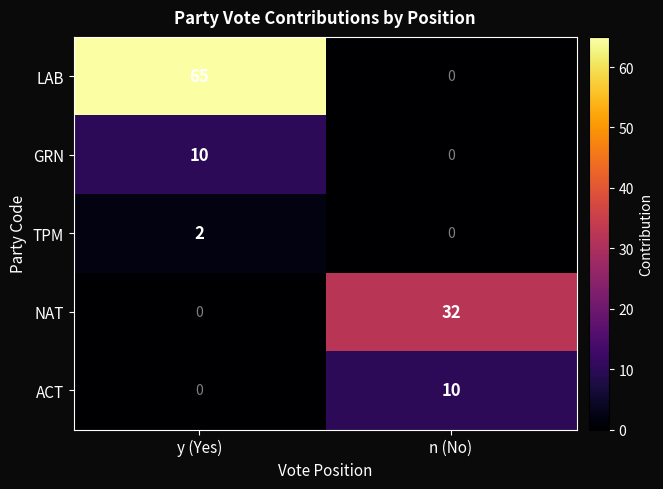

The GRN series shows -5 at n (No). True or false?

False